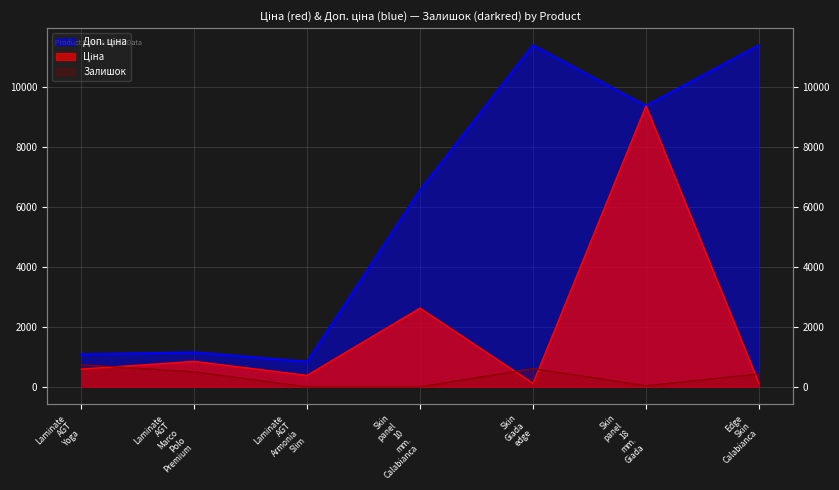

Is it true that Ціна equals 1004.6 at Laminate AGT Yoga?

False